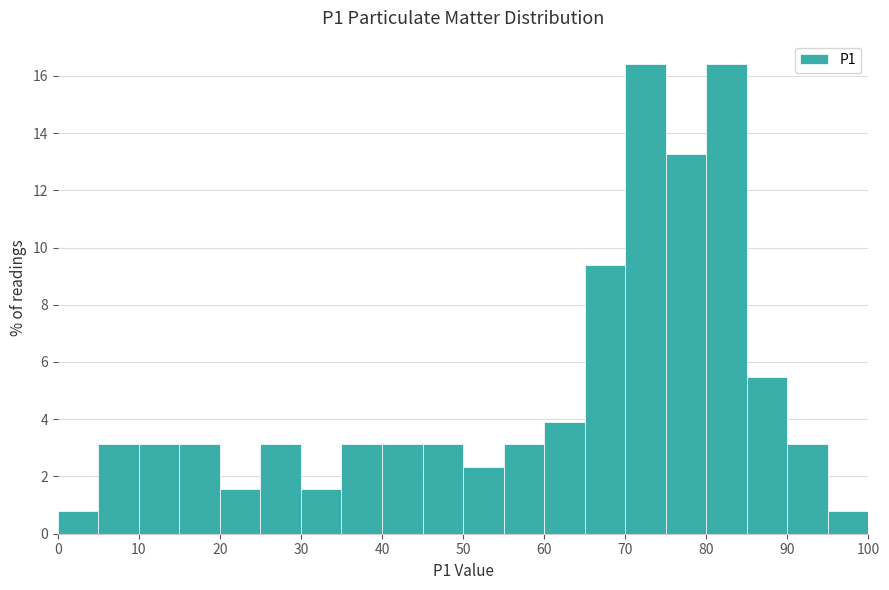

What is the height of the bar covering 25 to 30 on the x-axis? The values are not printed on the chart, so give them approximately, as read against the axis.

3.2